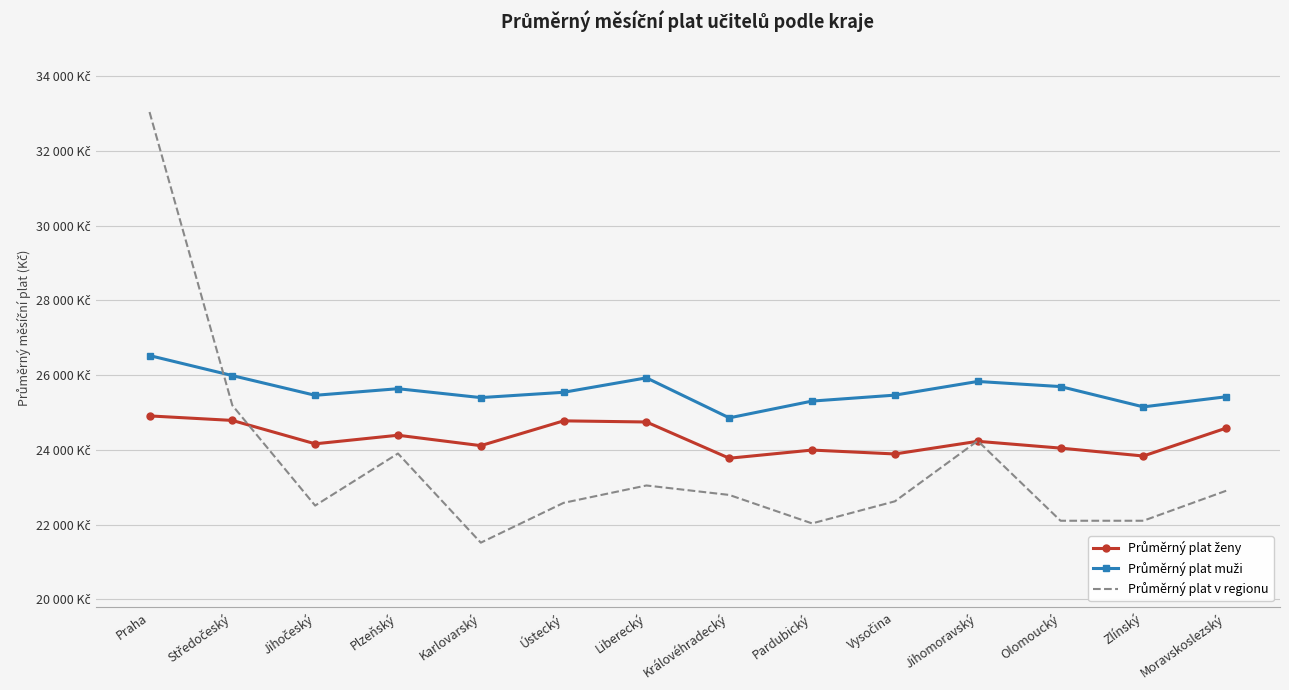

What is the minimum value for Průměrný plat v regionu?

21515.0